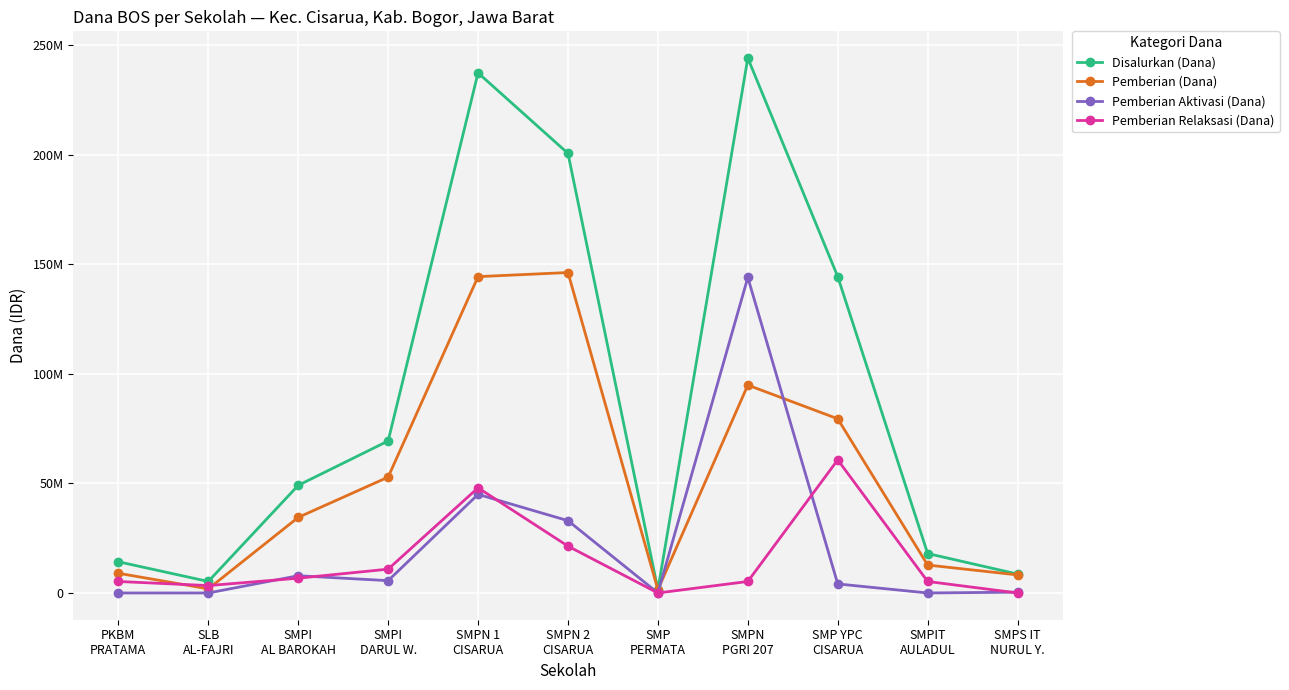

At which label is Pemberian Aktivasi (Dana) closest to 72000000?

SMPN 1
CISARUA